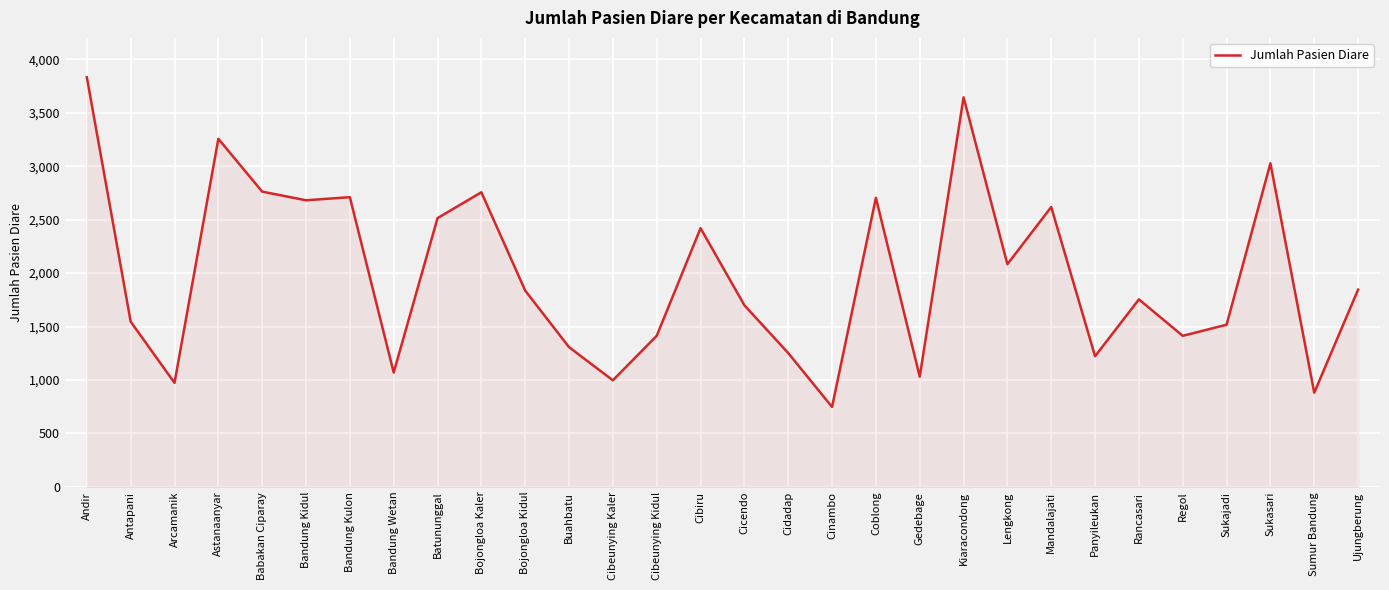

What is the minimum value shown in the chart?

748